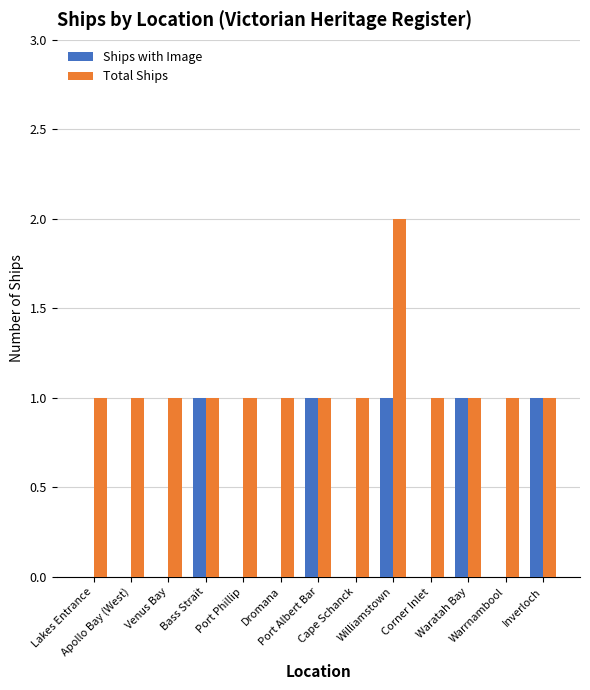

Reading left to right, transcribe all the data shown in this chart.

Ships with Image: 0	0	0	1	0	0	1	0	1	0	1	0	1
Total Ships: 1	1	1	1	1	1	1	1	2	1	1	1	1